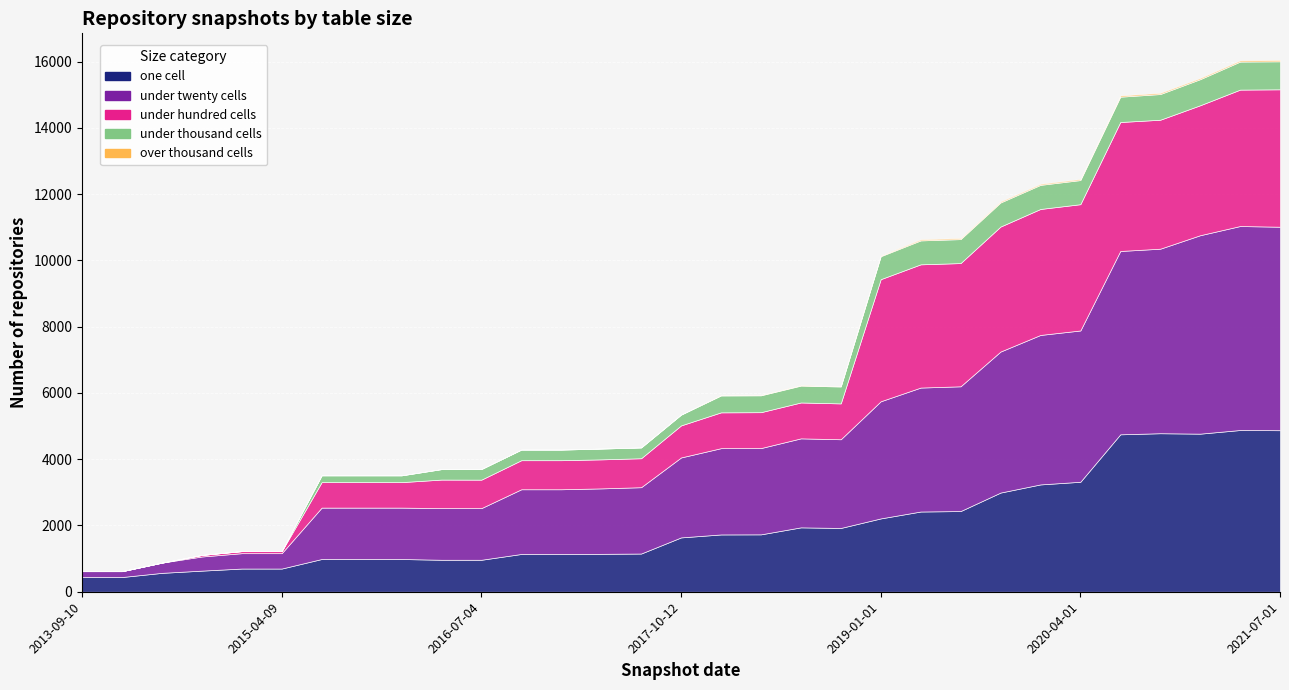

How many data points does each series have?

31